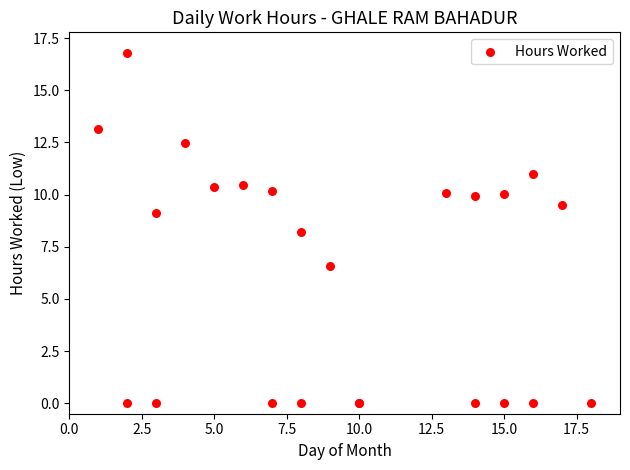

What Y value in the scatter plot is closest to 8?

8.2